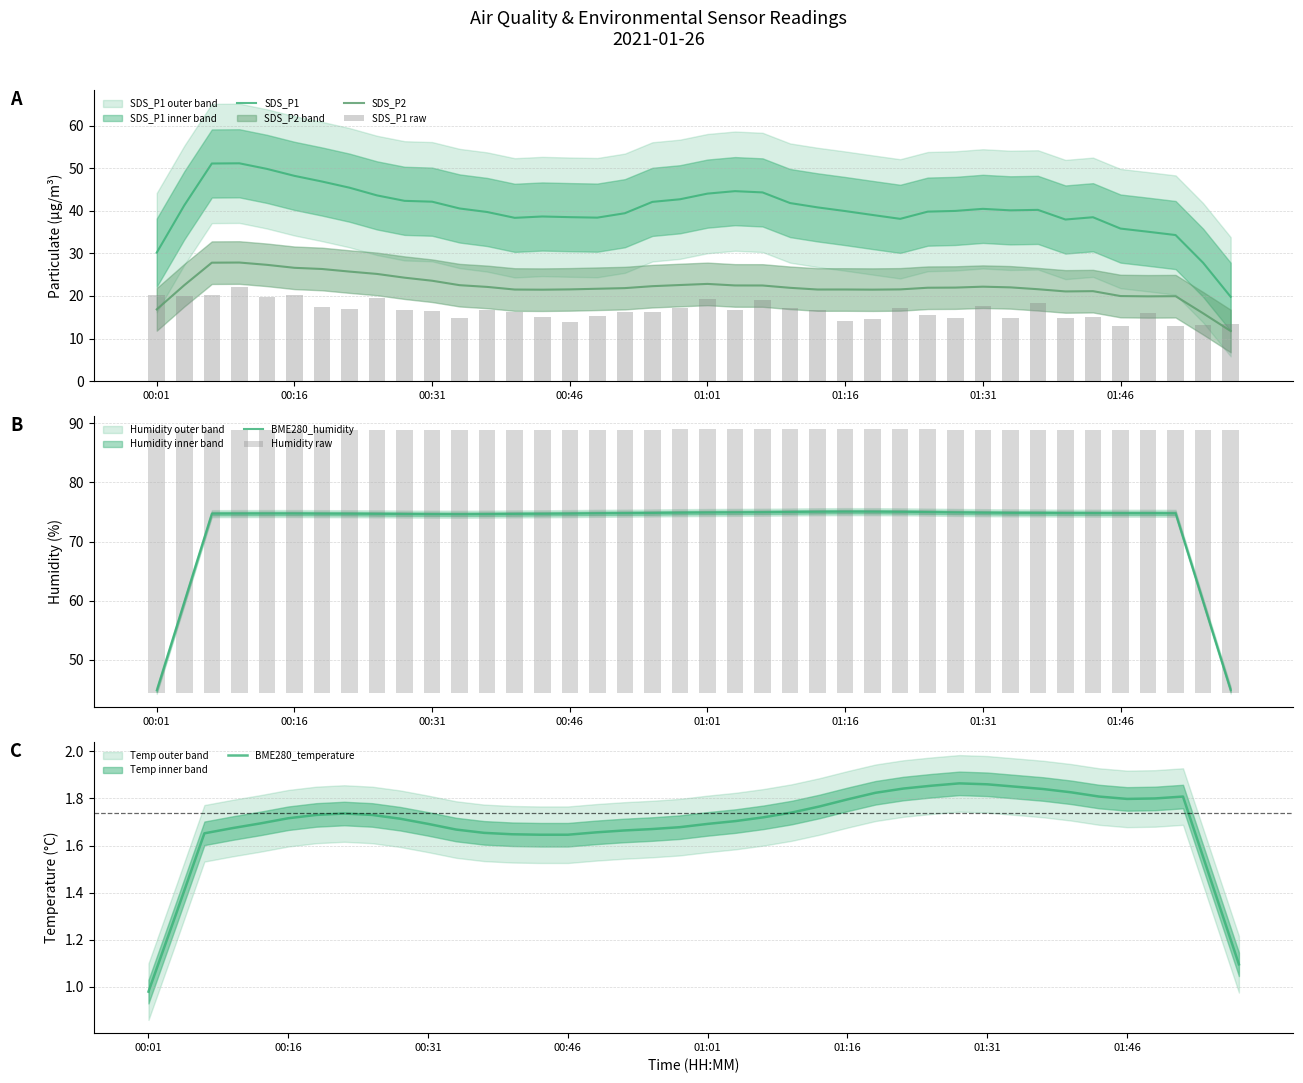

What is the minimum value for SDS_P1?

19.8